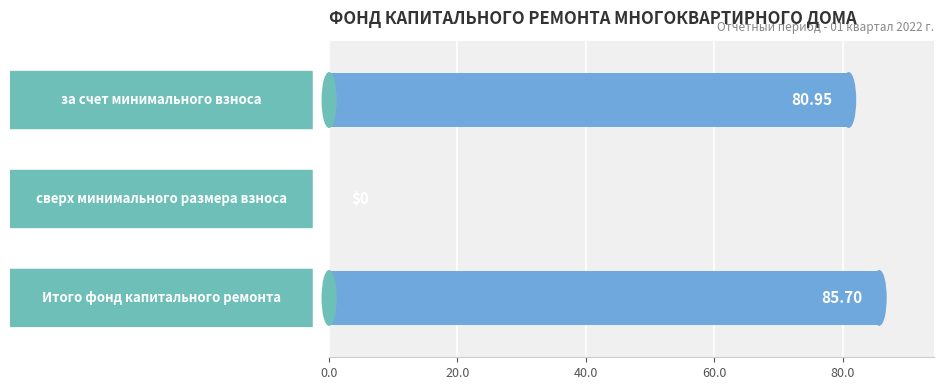

Which has a higher value, за счет минимального взноса or Итого фонд капитального ремонта?

Итого фонд капитального ремонта